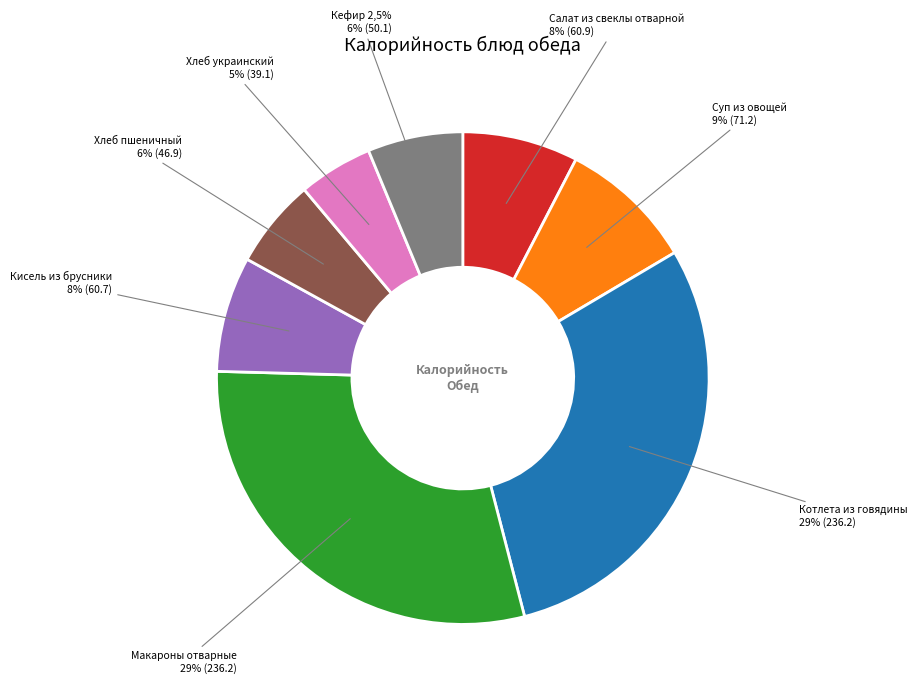

What percentage is the Макароны отварные slice, to the nearest percent?

29%